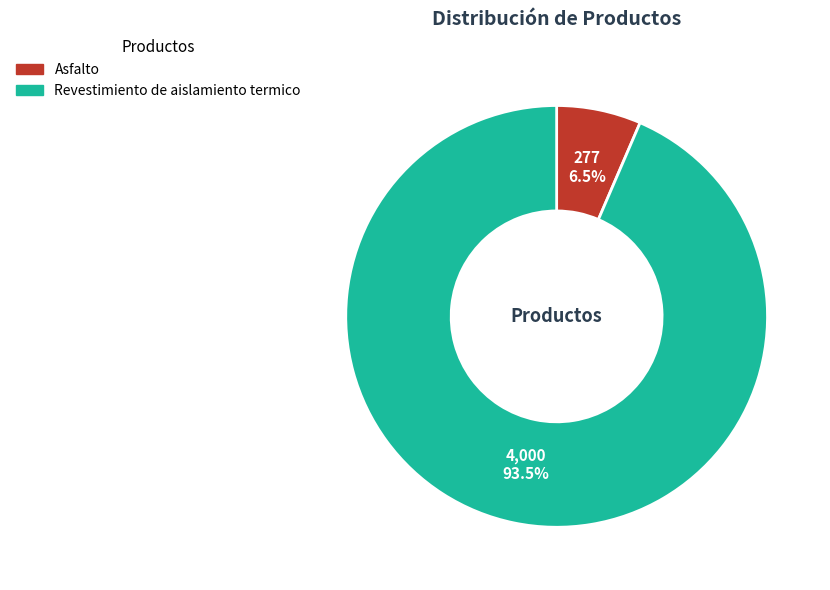

How much of the chart is everything except Asfalto?

93.5%